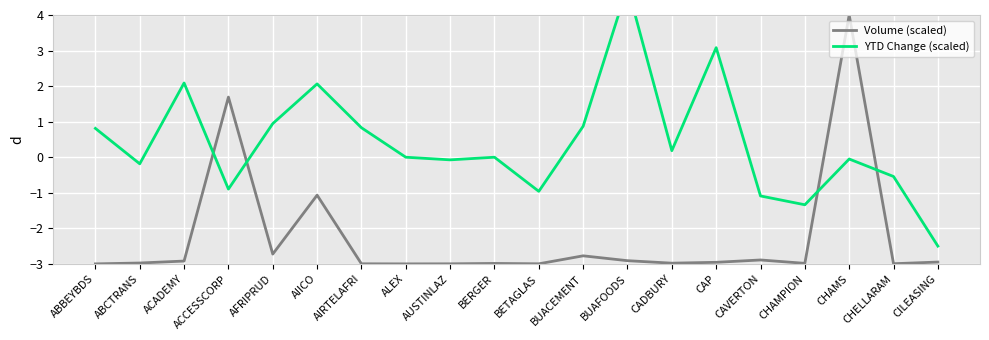

Reading left to right, list all the values displayed in this chart.

Volume (scaled): -3.0	-3.0	-2.9	1.7	-2.7	-1.1	-3.0	-3.0	-3.0	-3.0	-3.0	-2.8	-2.9	-3.0	-3.0	-2.9	-3.0	4.0	-3.0	-2.9
YTD Change (scaled): 0.8	-0.2	2.1	-0.9	0.9	2.1	0.8	0.0	-0.1	0.0	-1.0	0.9	4.8	0.2	3.1	-1.1	-1.3	-0.1	-0.5	-2.5